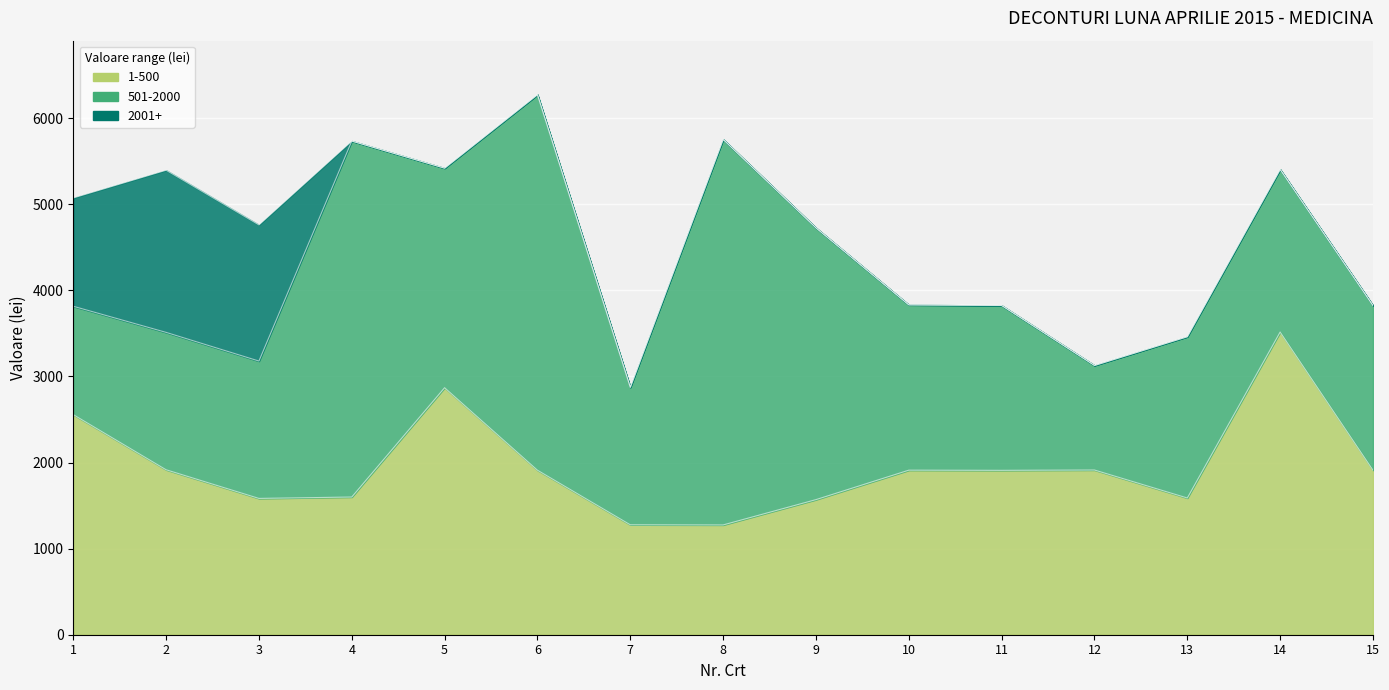

True or false: 501-2000 has more than 0 points higher than both neighbors.

True